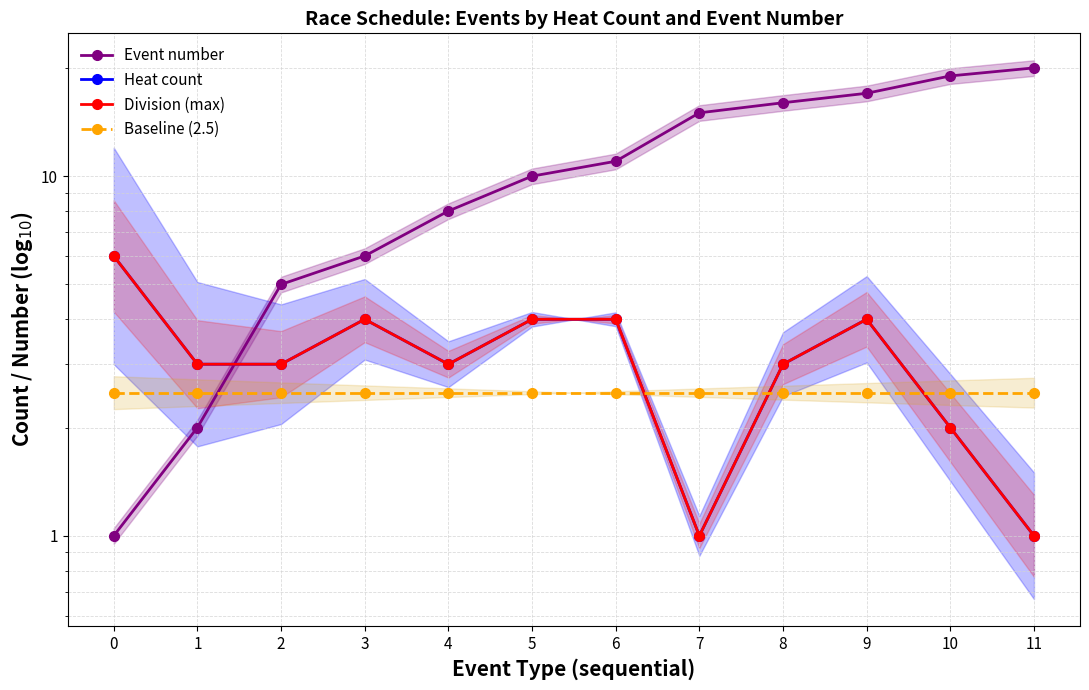

True or false: Heat count and Division (max) intersect in this chart.

False